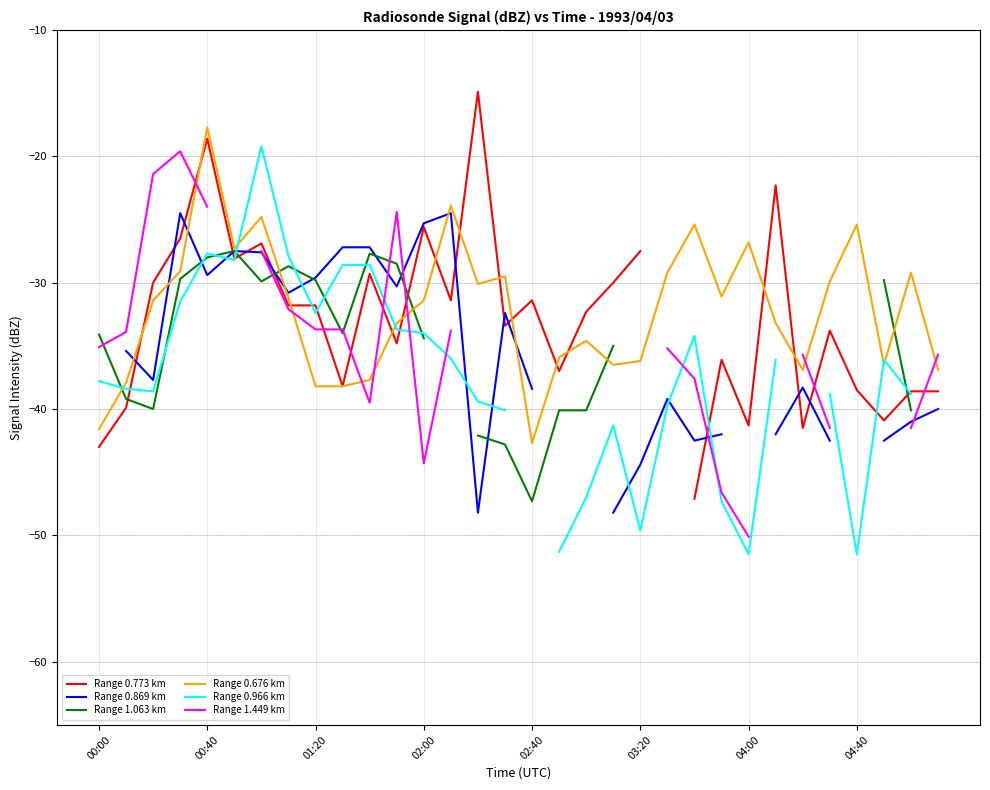

What is the value of the Range 0.966 km point at the 19th from the left?

-47.0